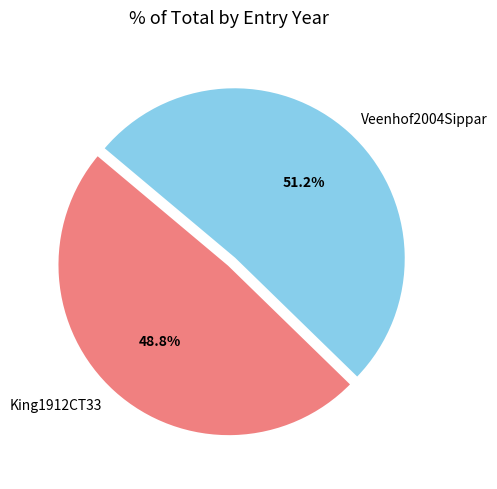

Combined, what portion of the pie is King1912CT33 and Veenhof2004Sippar?

100.0%